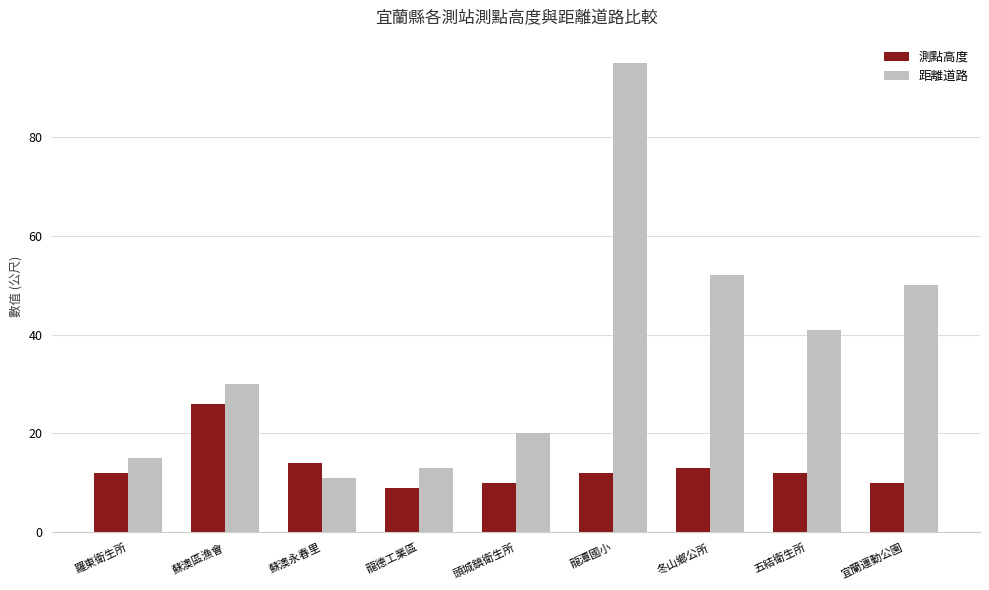

What is the value of the 測點高度 bar at the 5th from the left?

10